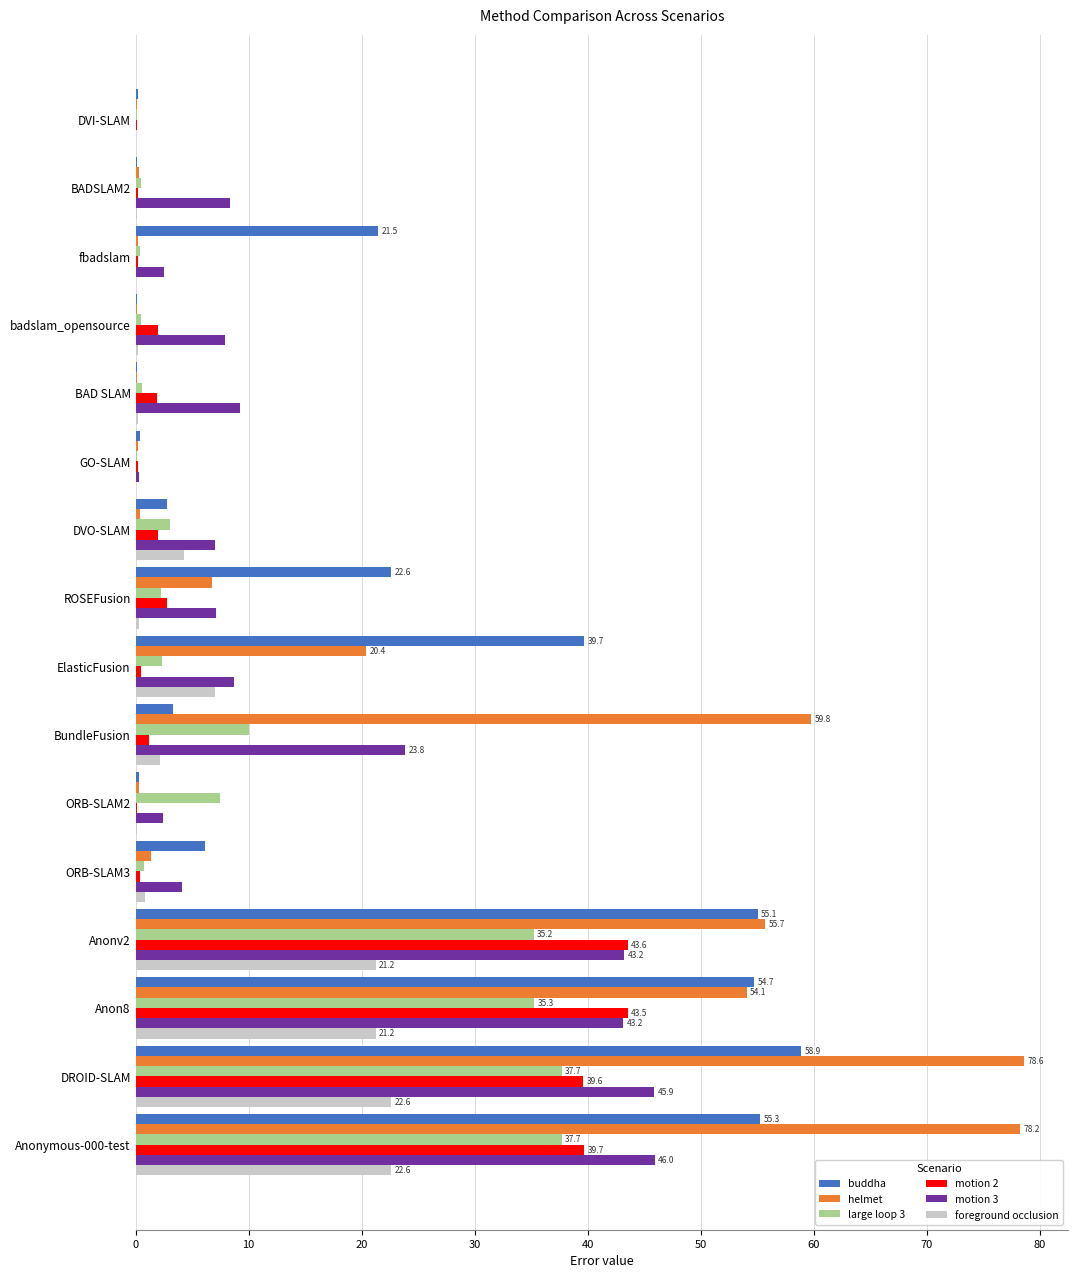

What is the sum of all foreground occlusion values?

103.2